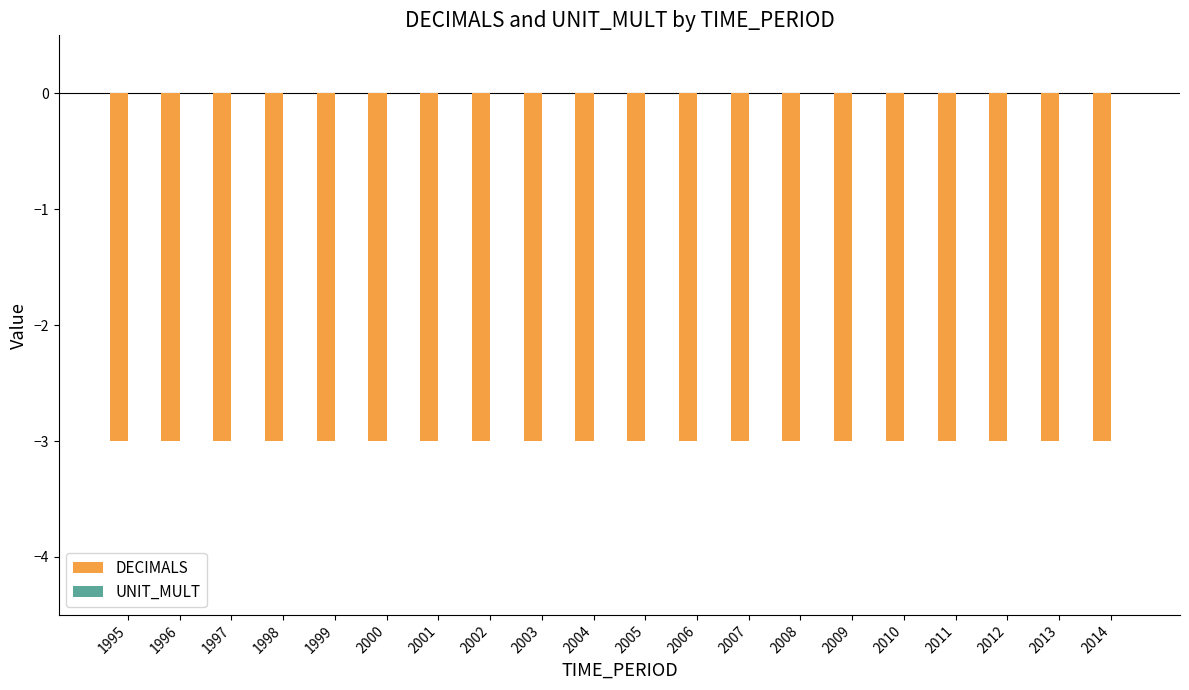

Which category has the lowest value in the DECIMALS series?

1995